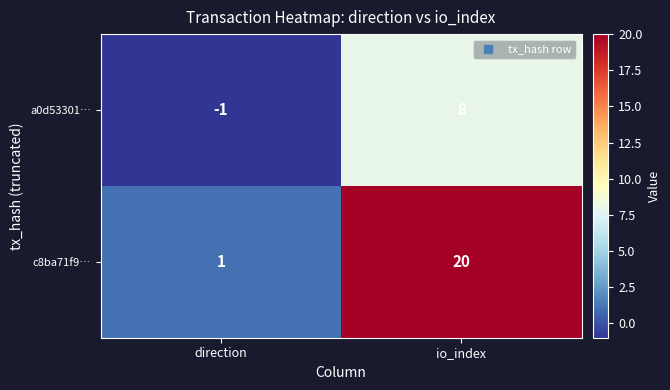

At which label is a0d53301… closest to 3?

direction